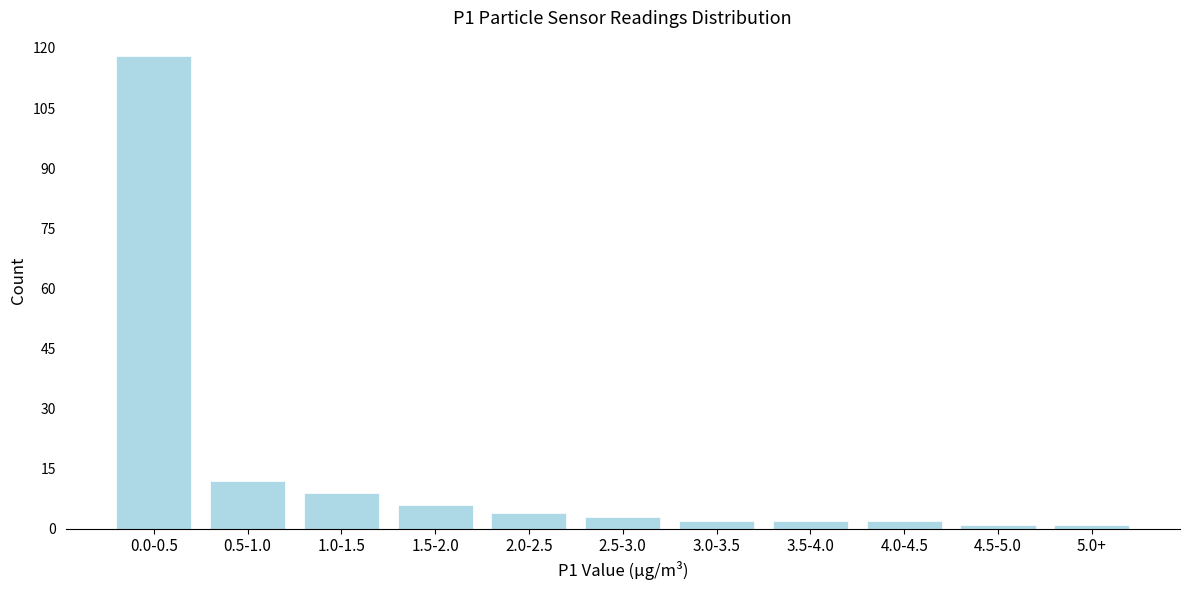

Reading left to right, extract all data points from this chart.

0.0-0.5=118	0.5-1.0=12	1.0-1.5=9	1.5-2.0=6	2.0-2.5=4	2.5-3.0=3	3.0-3.5=2	3.5-4.0=2	4.0-4.5=2	4.5-5.0=1	5.0+=1